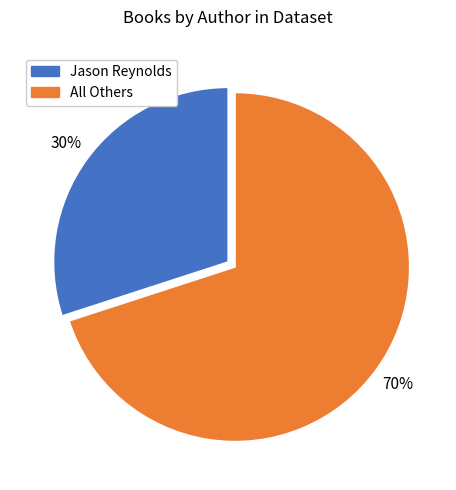

Is there any slice that represents more than half of the pie?

Yes